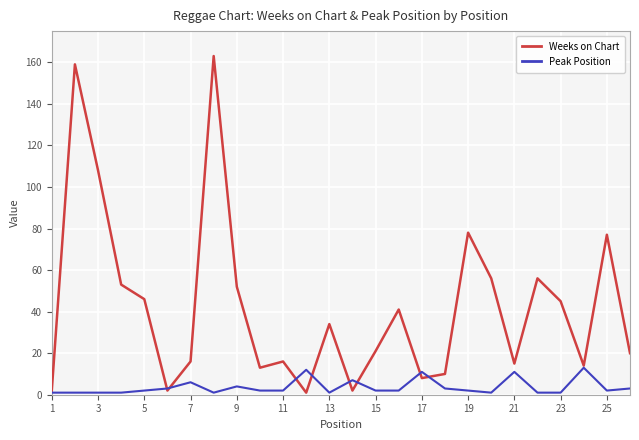

True or false: Weeks on Chart has a value of 15 at 21.

True